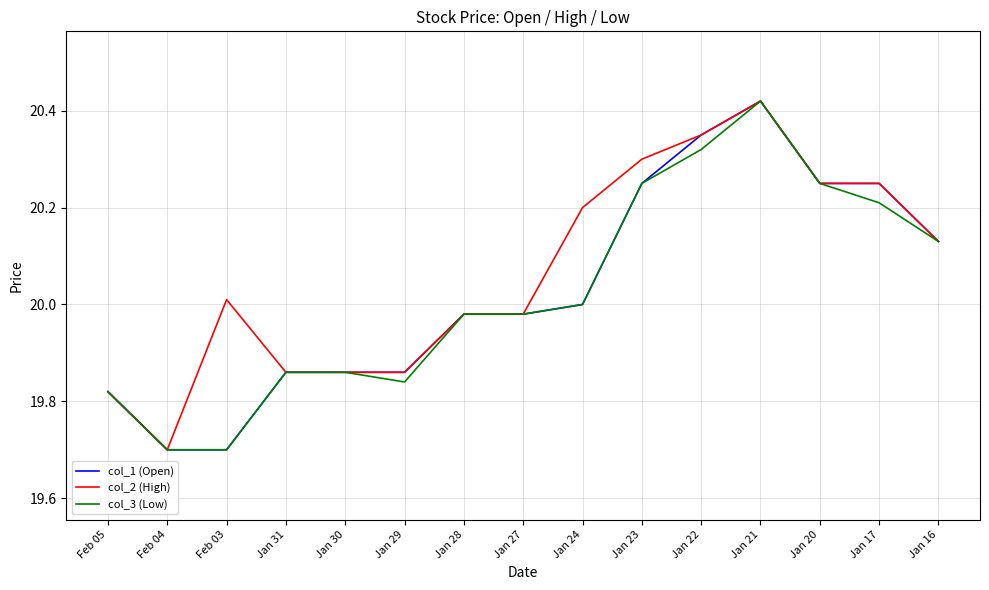

What is the minimum value for col_1 (Open)?

19.7